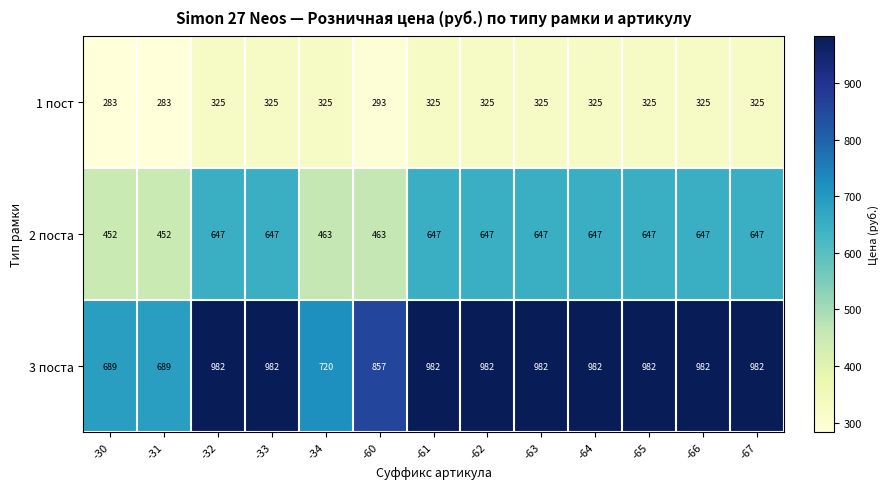

What is the total value across all series at -62?

1954